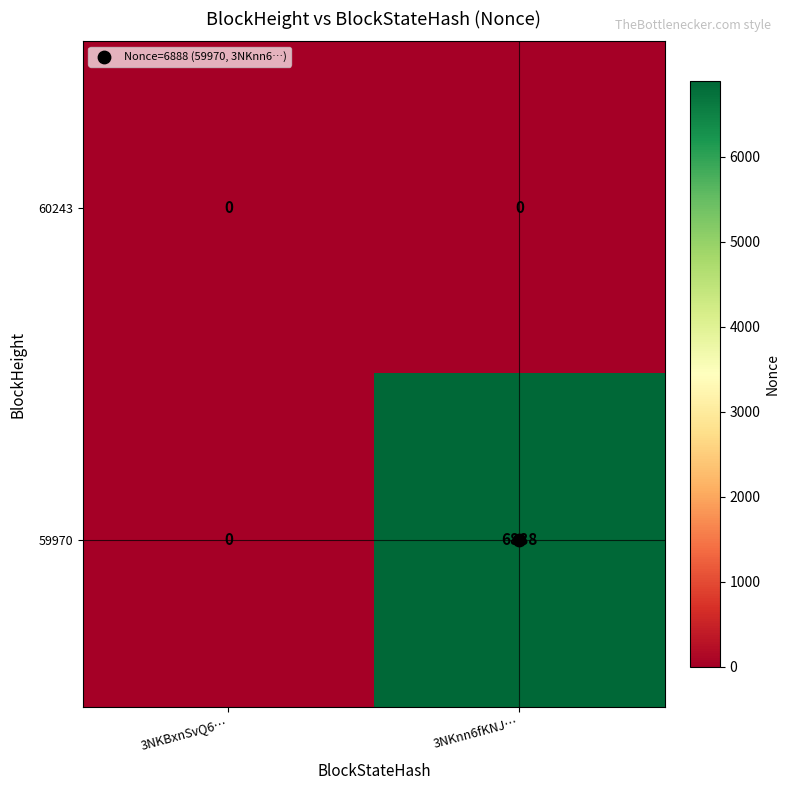

True or false: 59970 has a value of -2312 at 3NKBxnSvQ6….

False